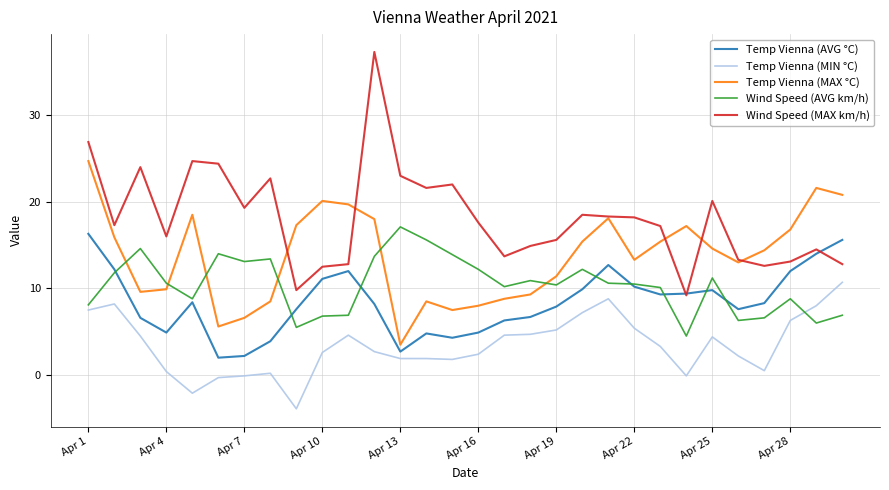

Which series has the widest spread of values?

Wind Speed (MAX km/h)